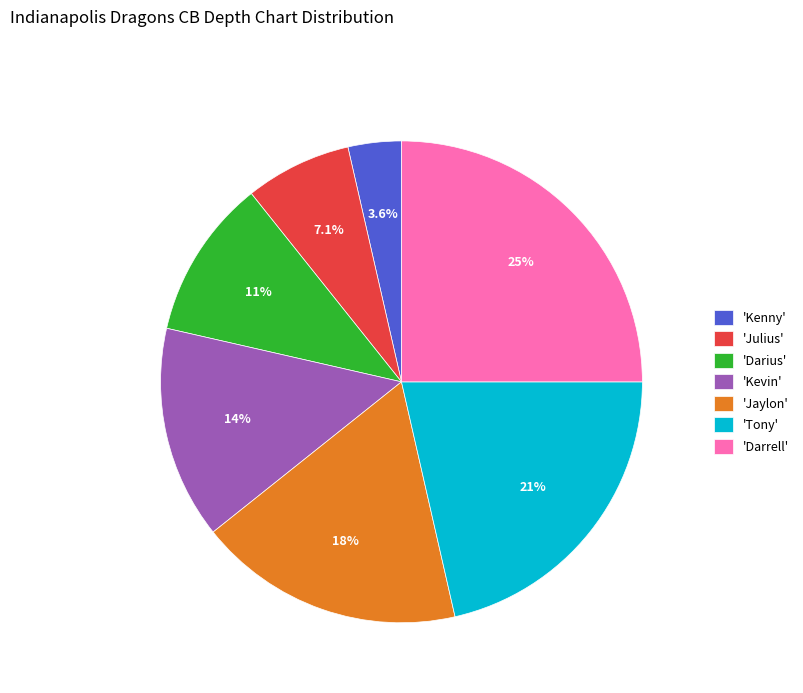

Is 'Tony' the majority of the pie?

No